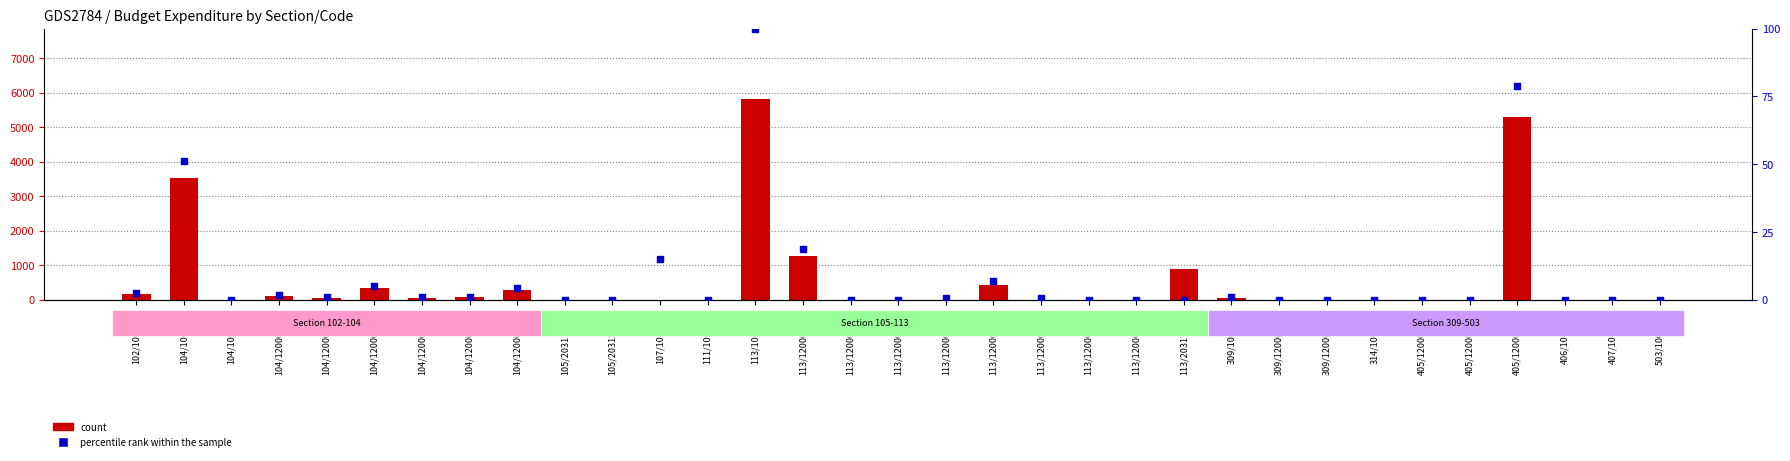

What are all the series names shown in the legend?

count, percentile rank within the sample